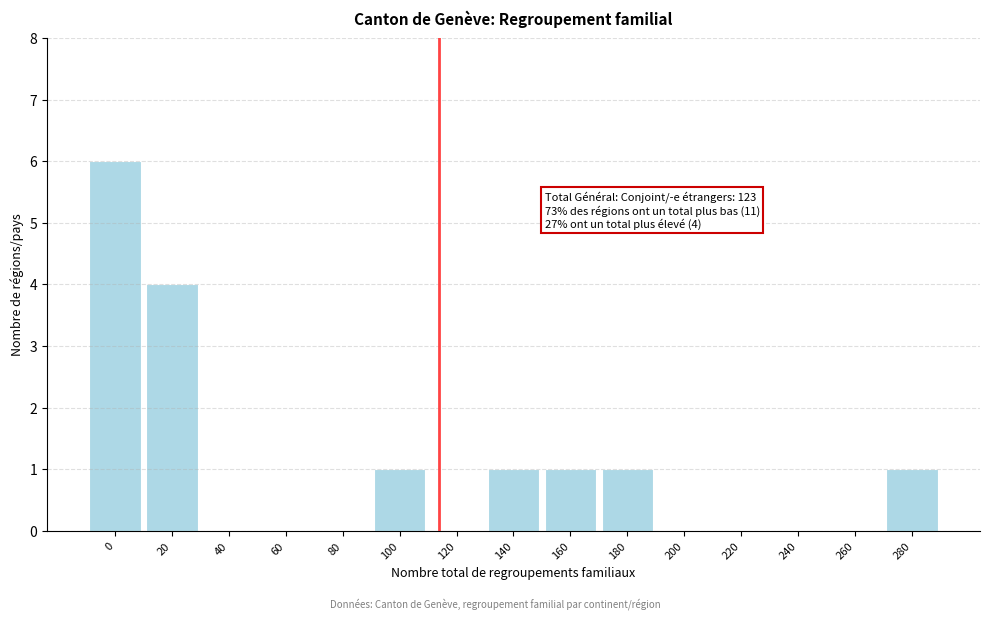

Reading left to right, list all the values displayed in this chart.

0=6	20=4	40=0	60=0	80=0	100=1	120=0	140=1	160=1	180=1	200=0	220=0	240=0	260=0	280=1